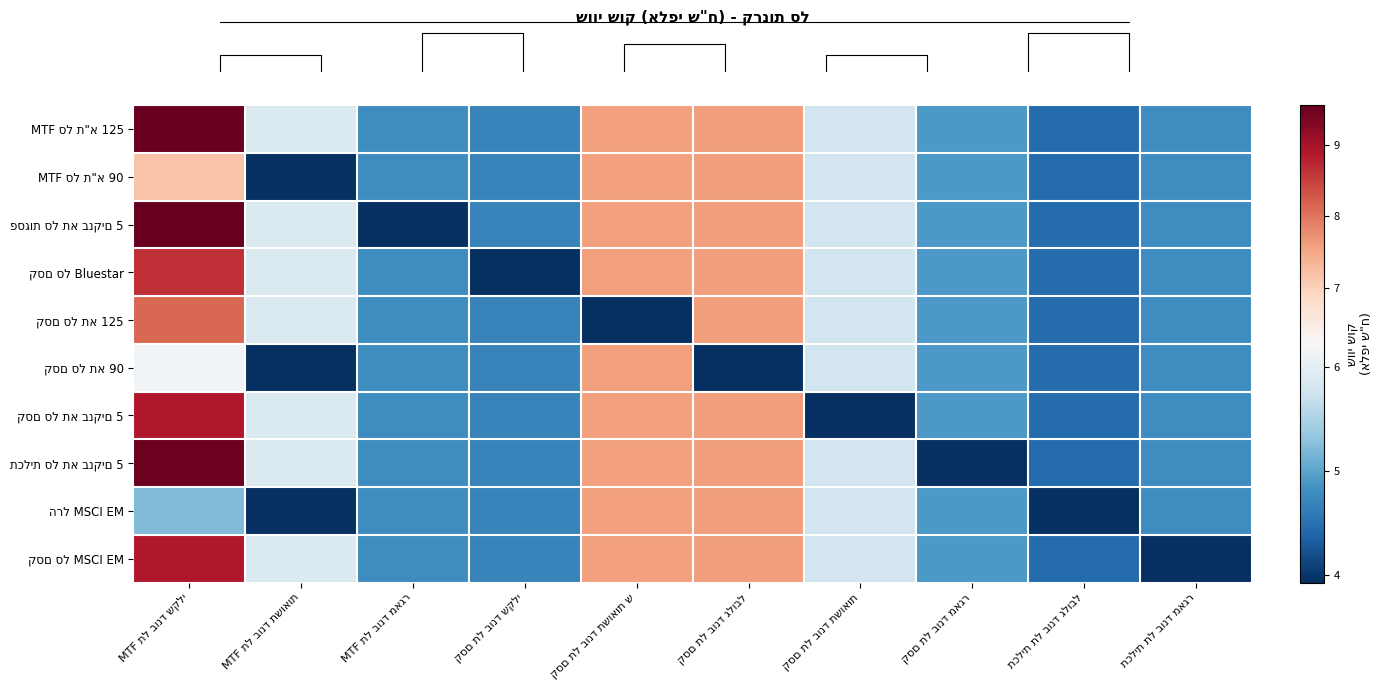

What is the difference between the maximum and minimum values in the תכלית סל תא בנקים 5 series?

5.5